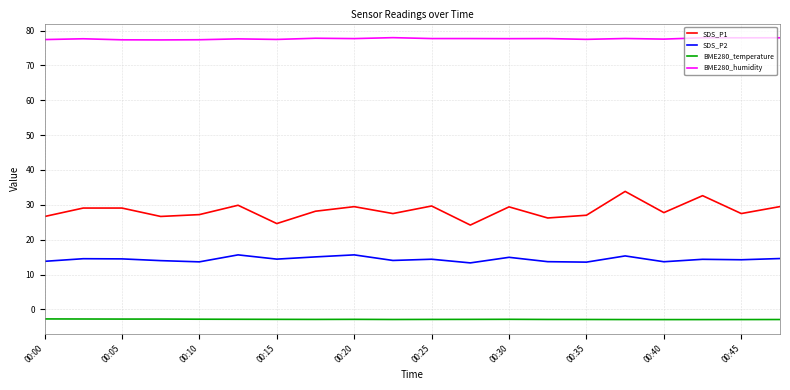

True or false: BME280_temperature and SDS_P2 cross at least once.

False